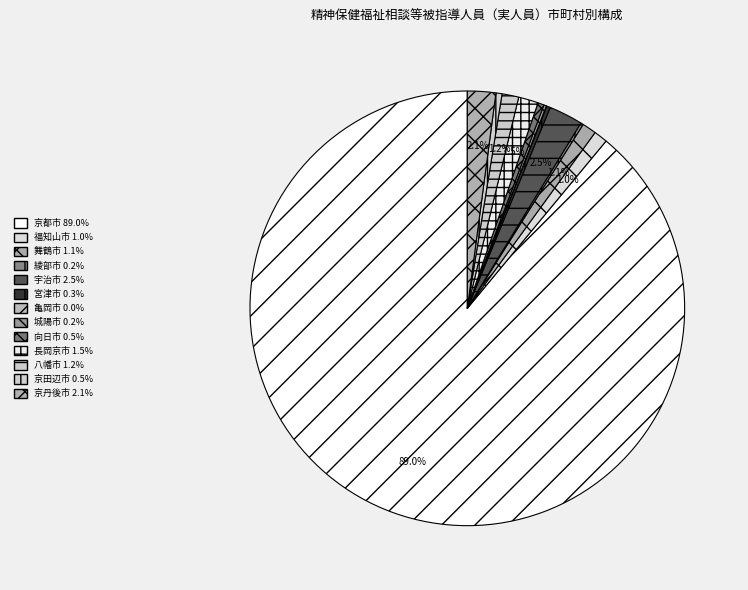

Is 京都市 the majority of the pie?

Yes